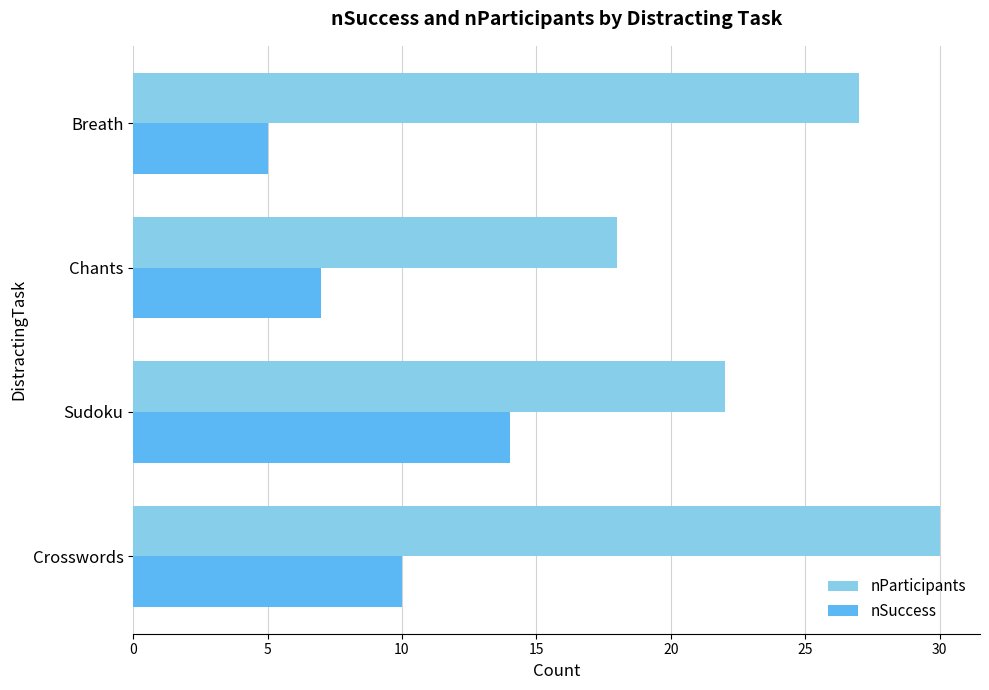

How many data points in nSuccess are less than 10?

2